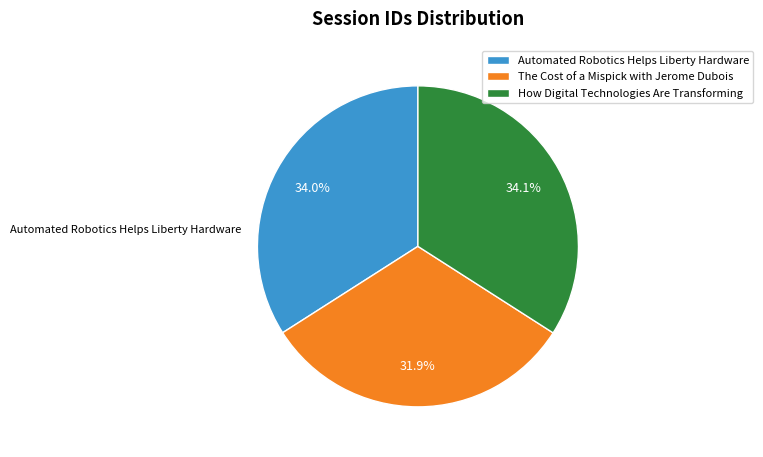

How many segments does this pie chart have?

3